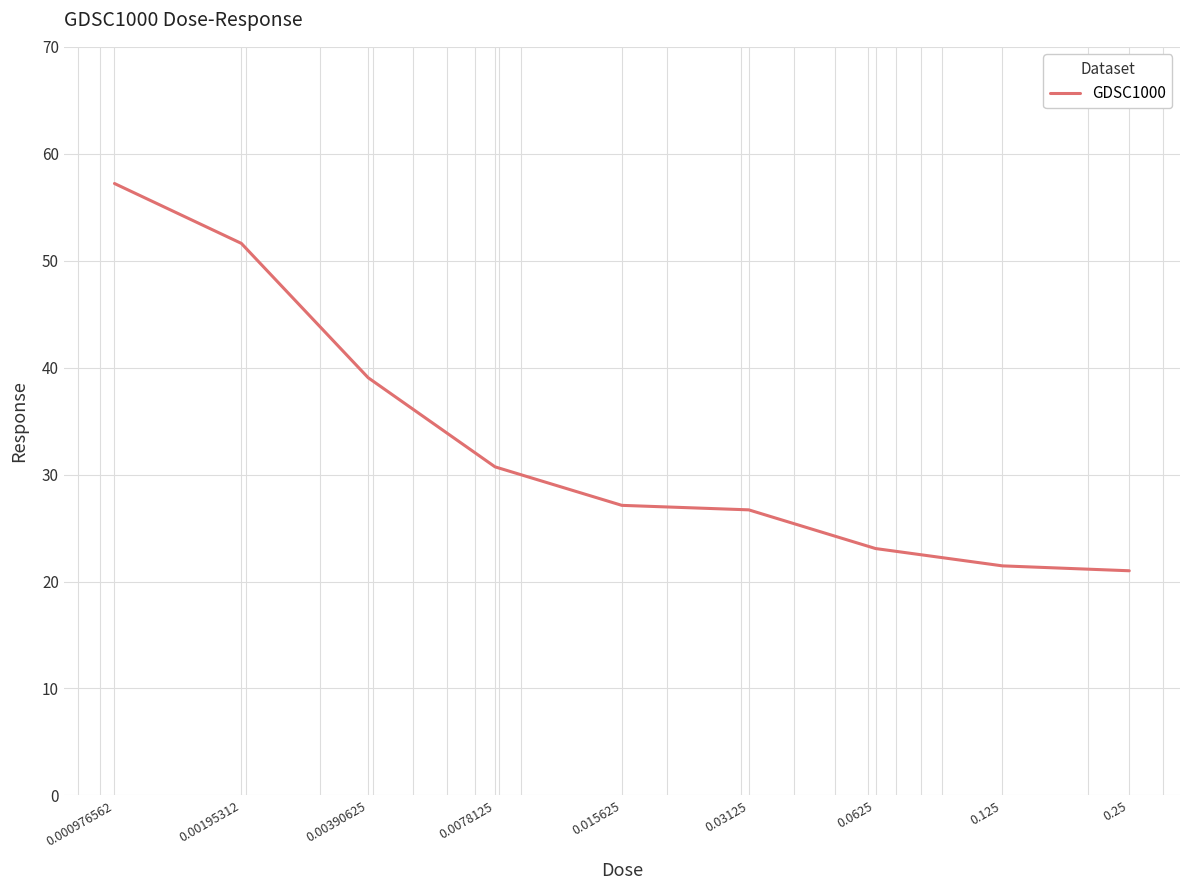

What is the smallest value displayed?

21.0